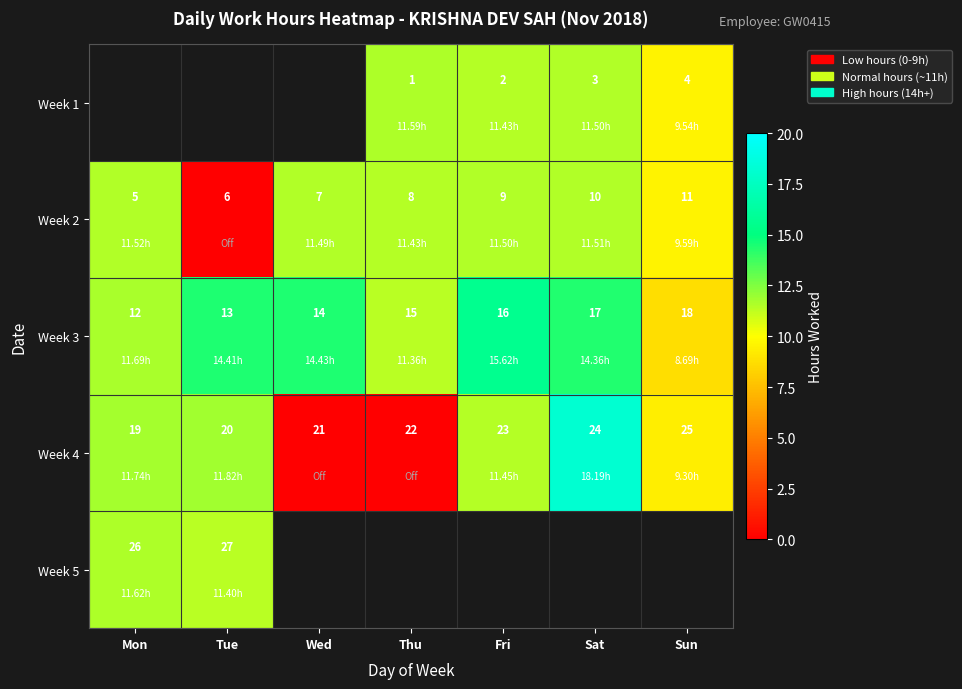

Where is Week 3 nearest to the value 15?

Thu